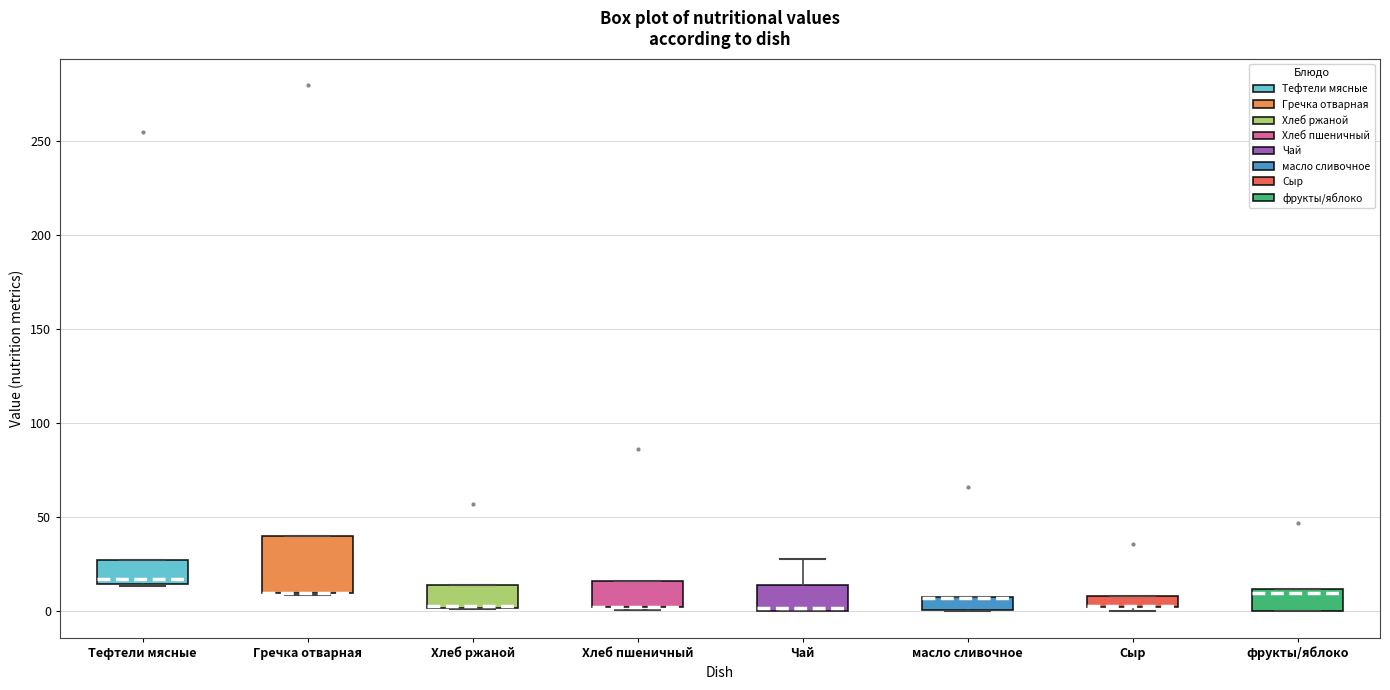

Where is the upper edge of the box for Тефтели мясные on the y-axis? The values are not printed on the chart, so give them approximately, as read against the axis.

25